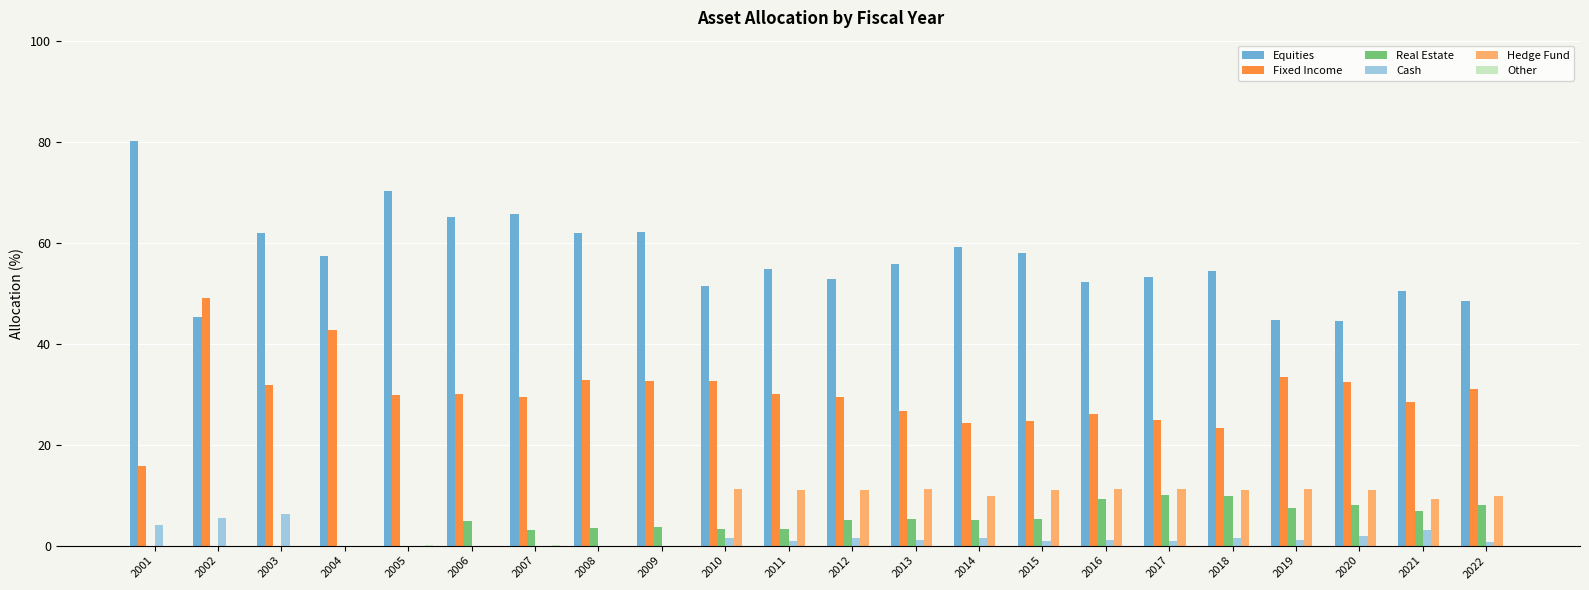

Are the bars grouped side by side (vs. stacked)?

Yes